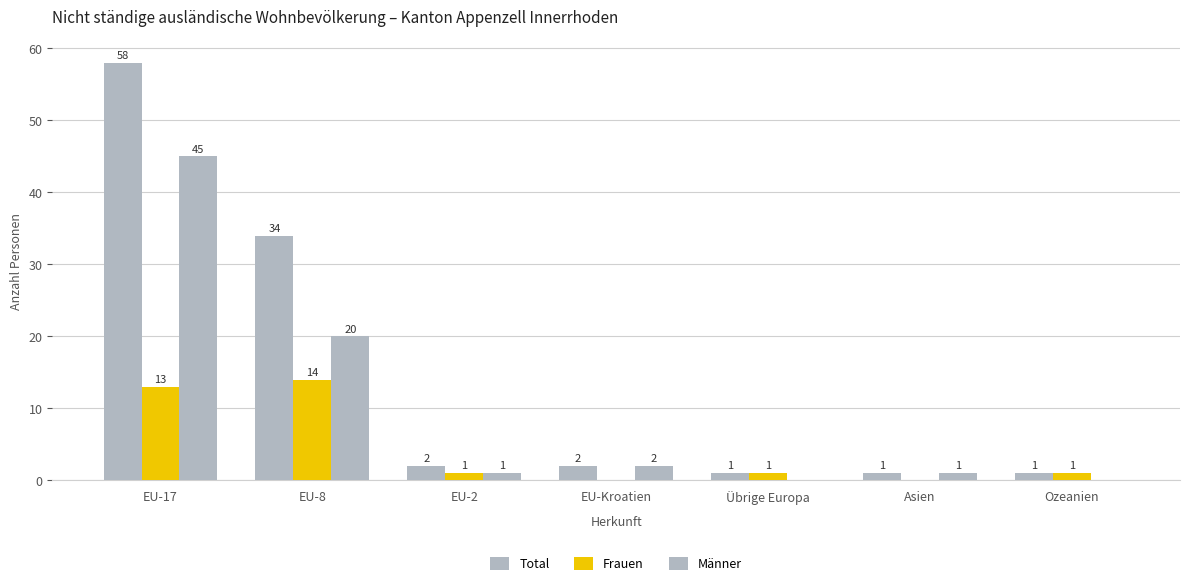

How many groups of bars are there?

7